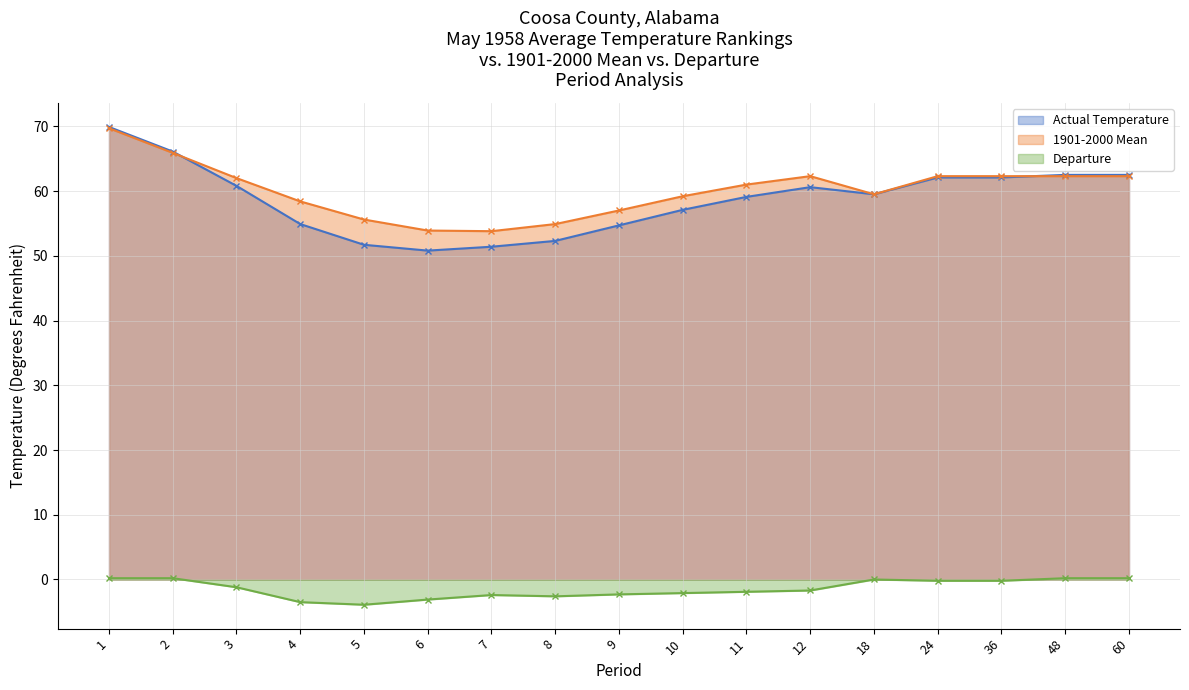

Where does the 1901-2000 Mean series first go above 61?

1